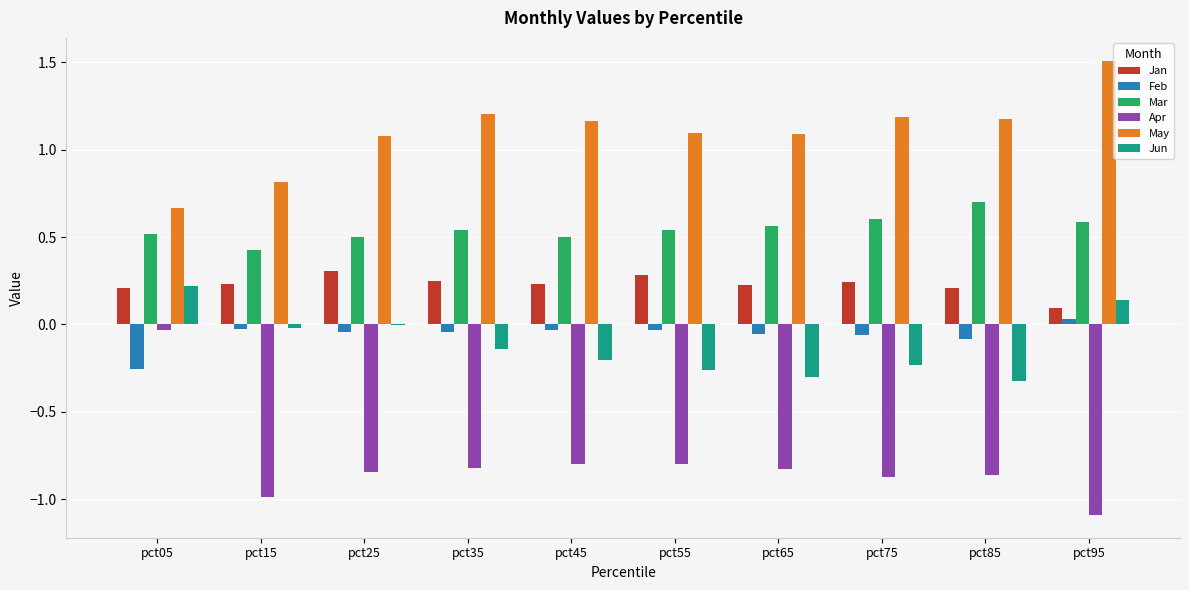

What is the spread (max minus min) of values at pct85?

2.0